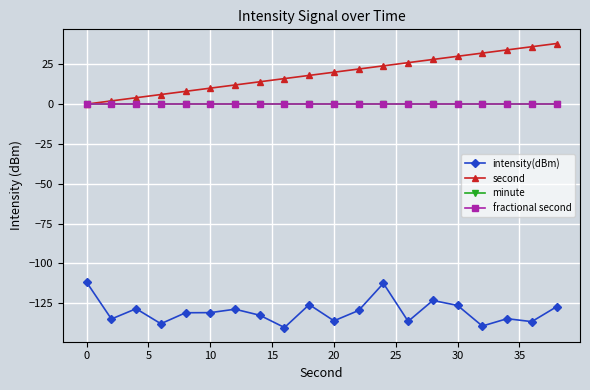

Is this an area chart (filled region under the line)?

No